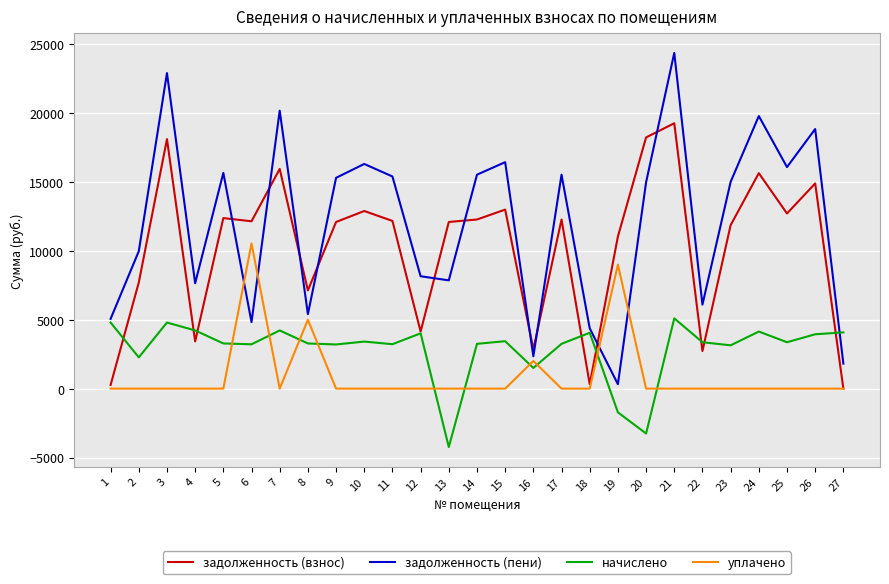

The value of начислено at 9 is 4404.5. True or false?

False